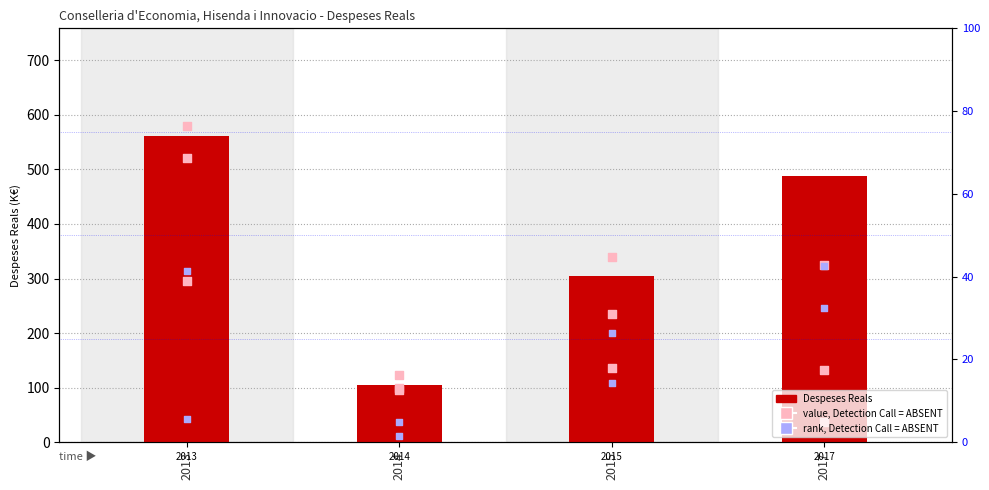

What is the ratio of the value at 2017 to the value at 2015?

1.6